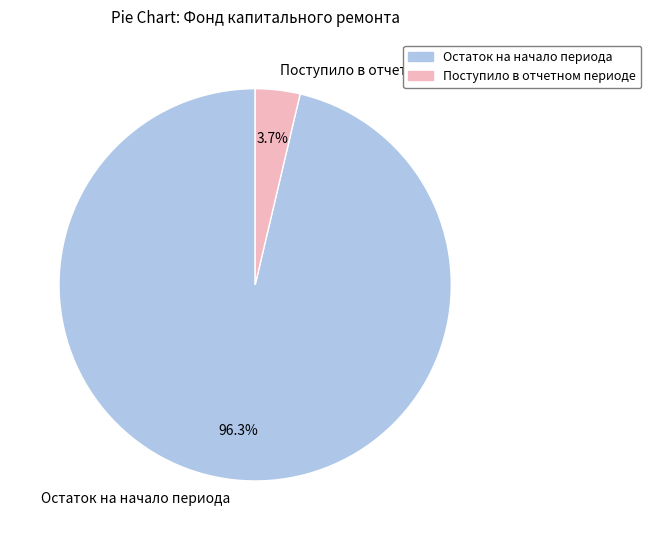

Which has a higher value, Остаток на начало периода or Поступило в отчетном периоде?

Остаток на начало периода